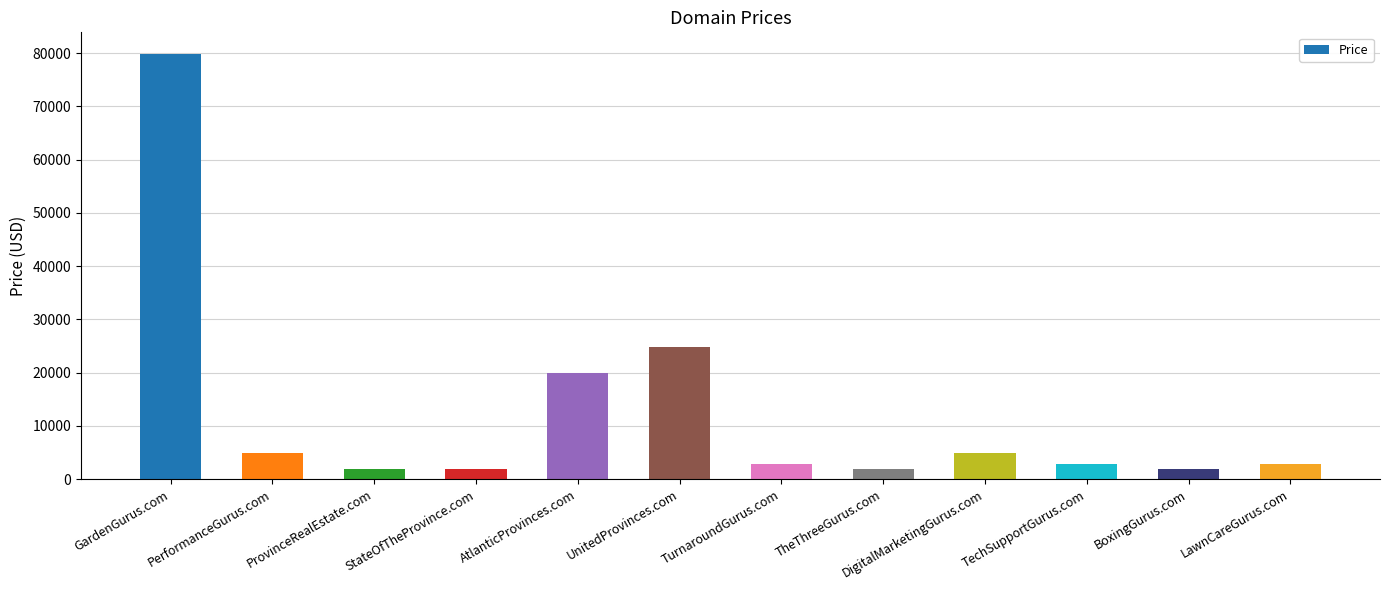

Where is the data nearest to the value 40888?

UnitedProvinces.com